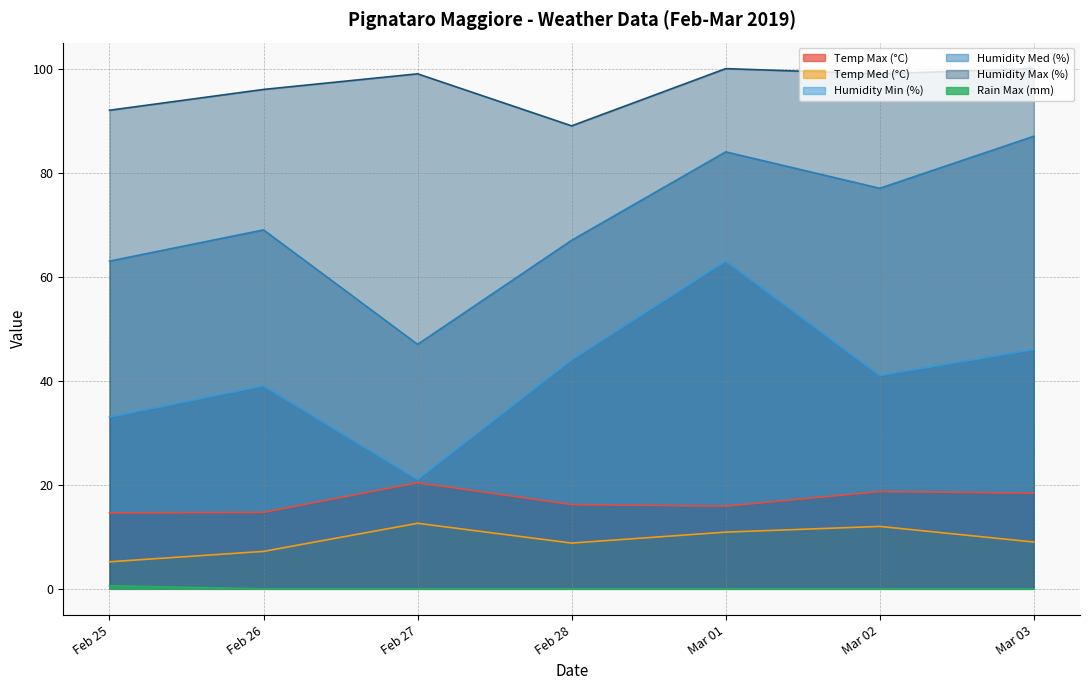

What is the spread (max minus min) of values at Mar 01?

100.0